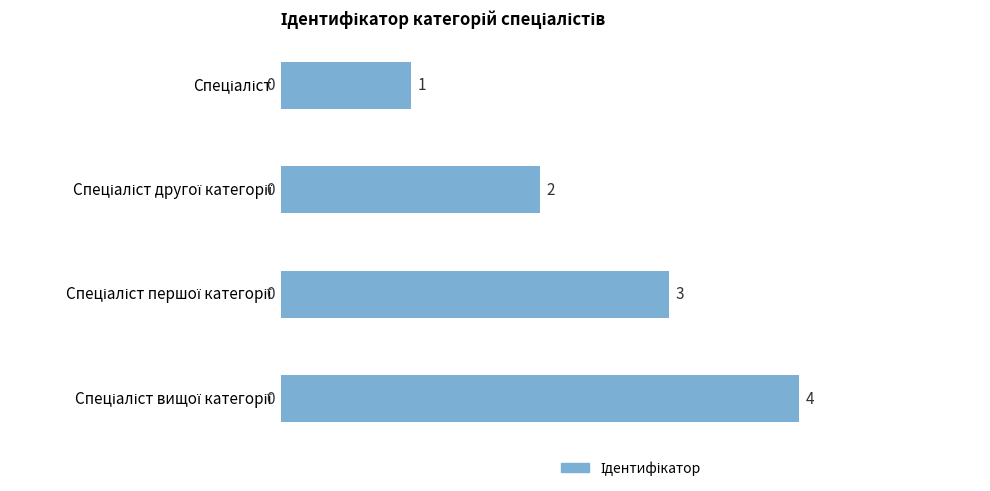

What is the smallest value displayed?

1